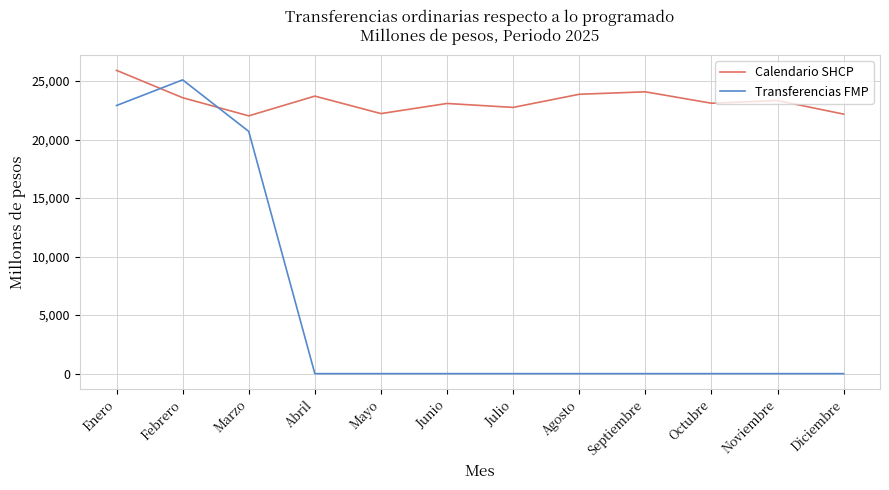

Which series has the widest spread of values?

Transferencias FMP